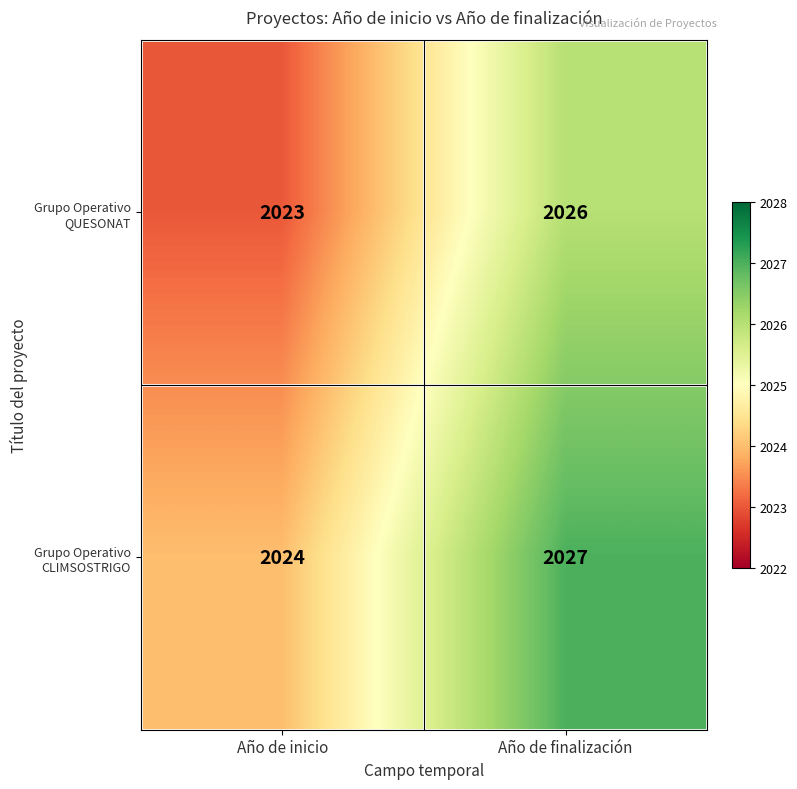

At which label is Grupo Operativo CLIMSOSTRIGO closest to 2025?

Año de inicio